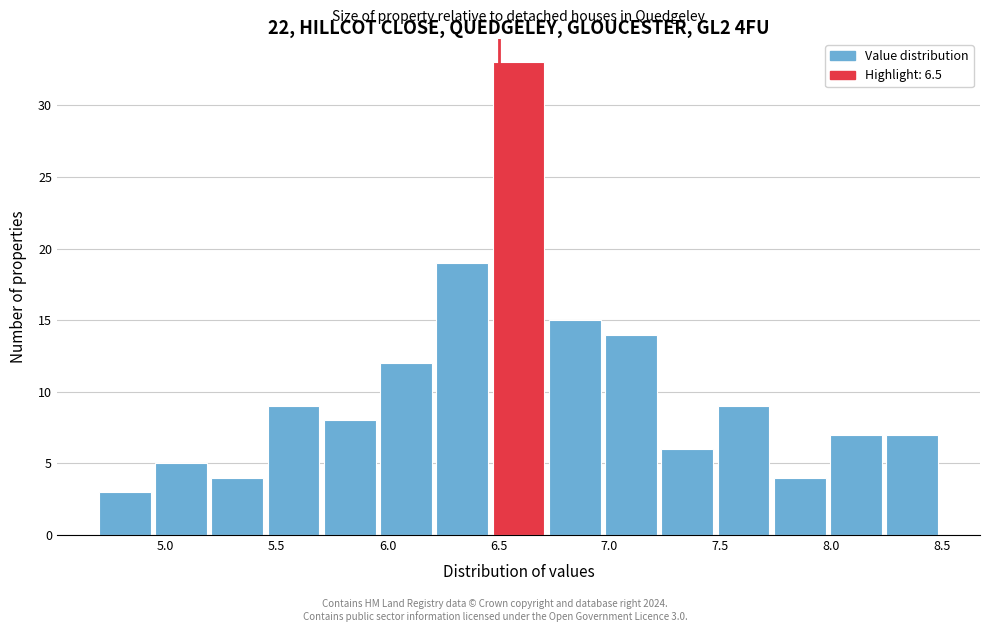

Over which range of the x-axis is the bar tallest?

6.45 to 6.75